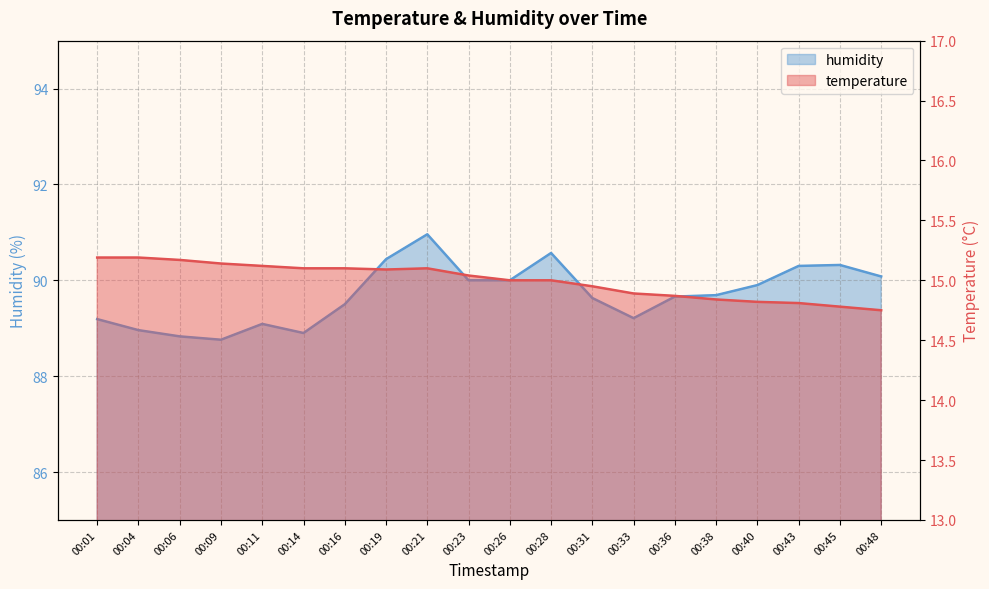

Which series has the largest total across all categories?

humidity